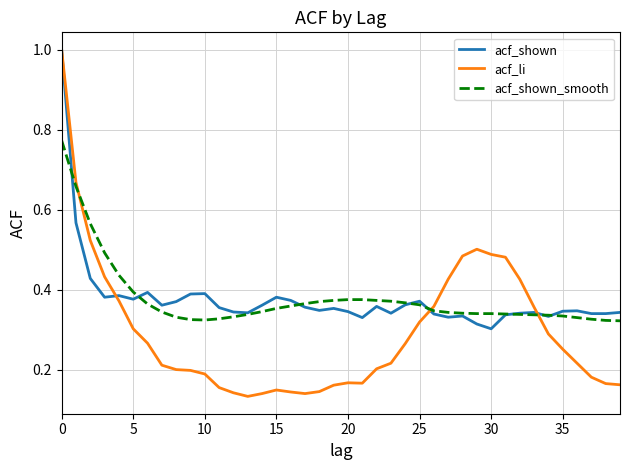

Which series has the largest range (max minus min)?

acf_li